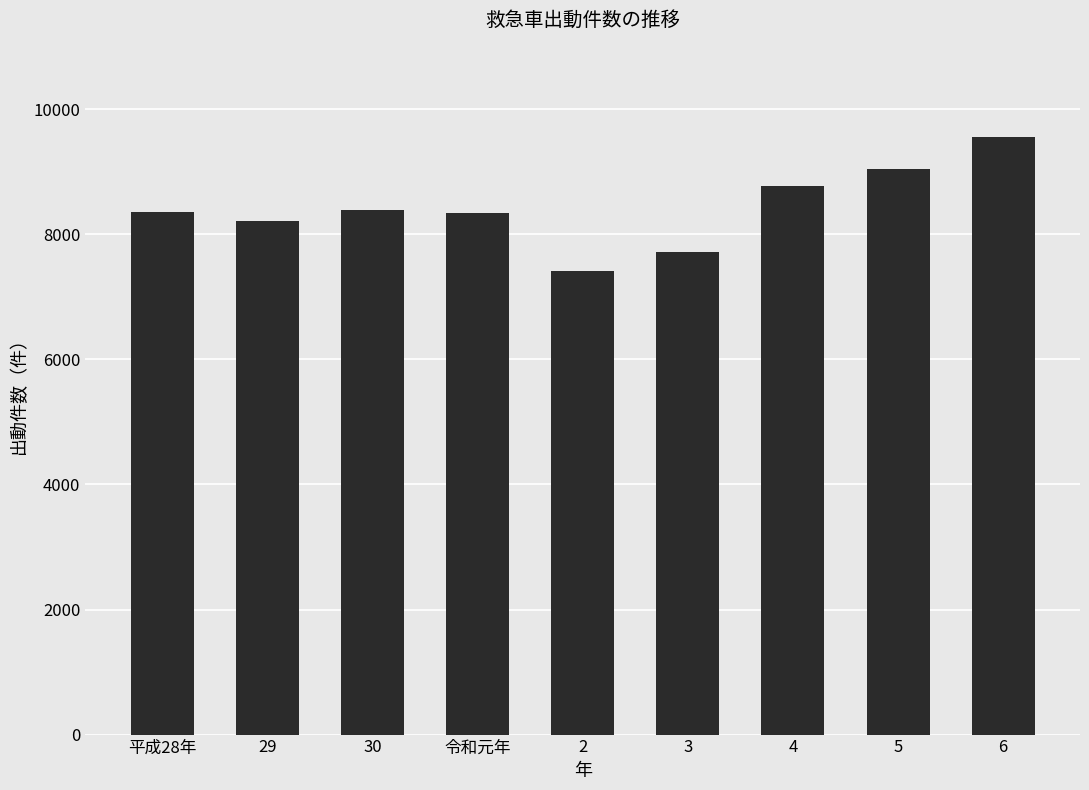

Count the number of data series in this chart.

1